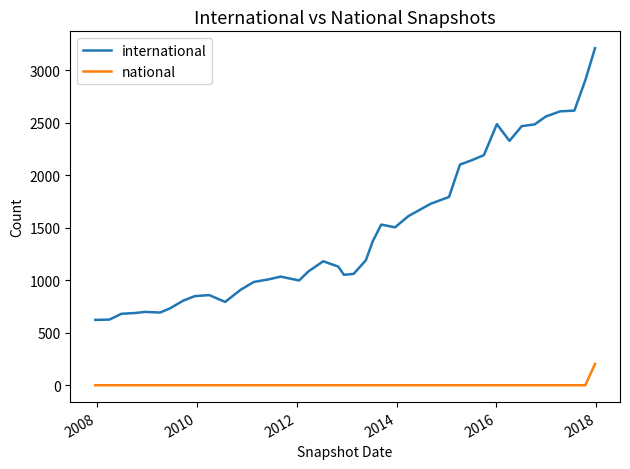

What is the difference between the maximum and minimum values in the national series?

203